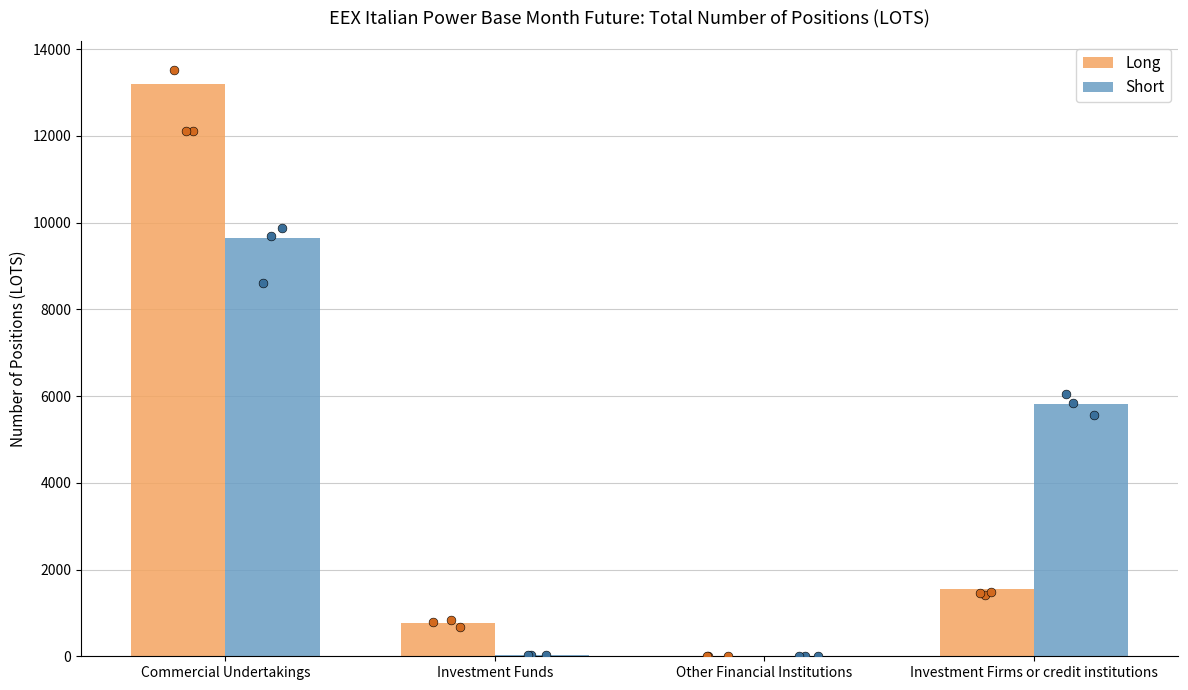

Is the value of Long at Other Financial Institutions greater than the value of Short at Investment Firms or credit institutions?

No